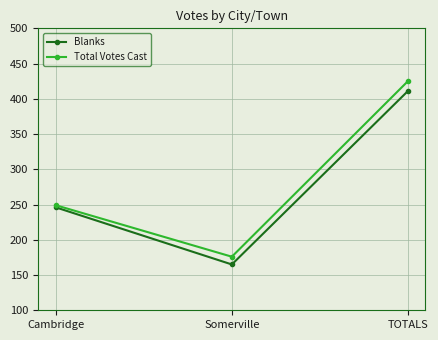

At which category is the sum across all series the highest?

TOTALS